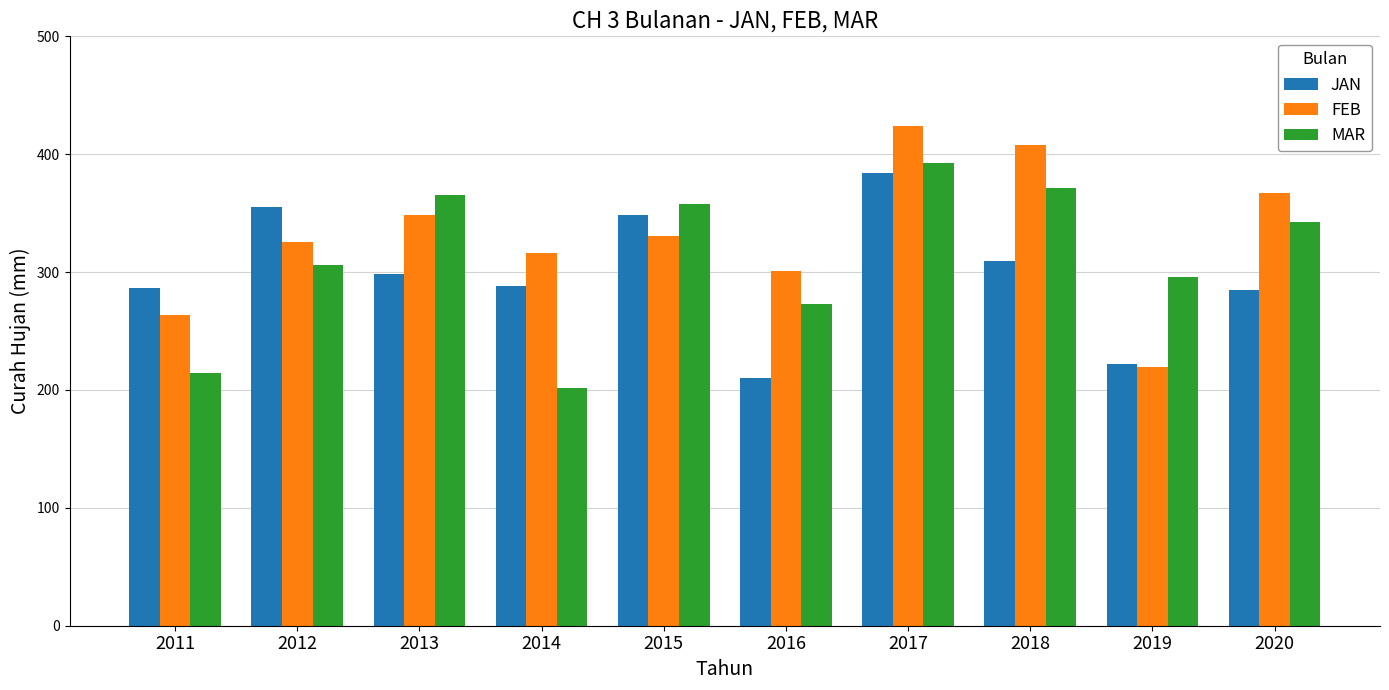

Count the number of data series in this chart.

3